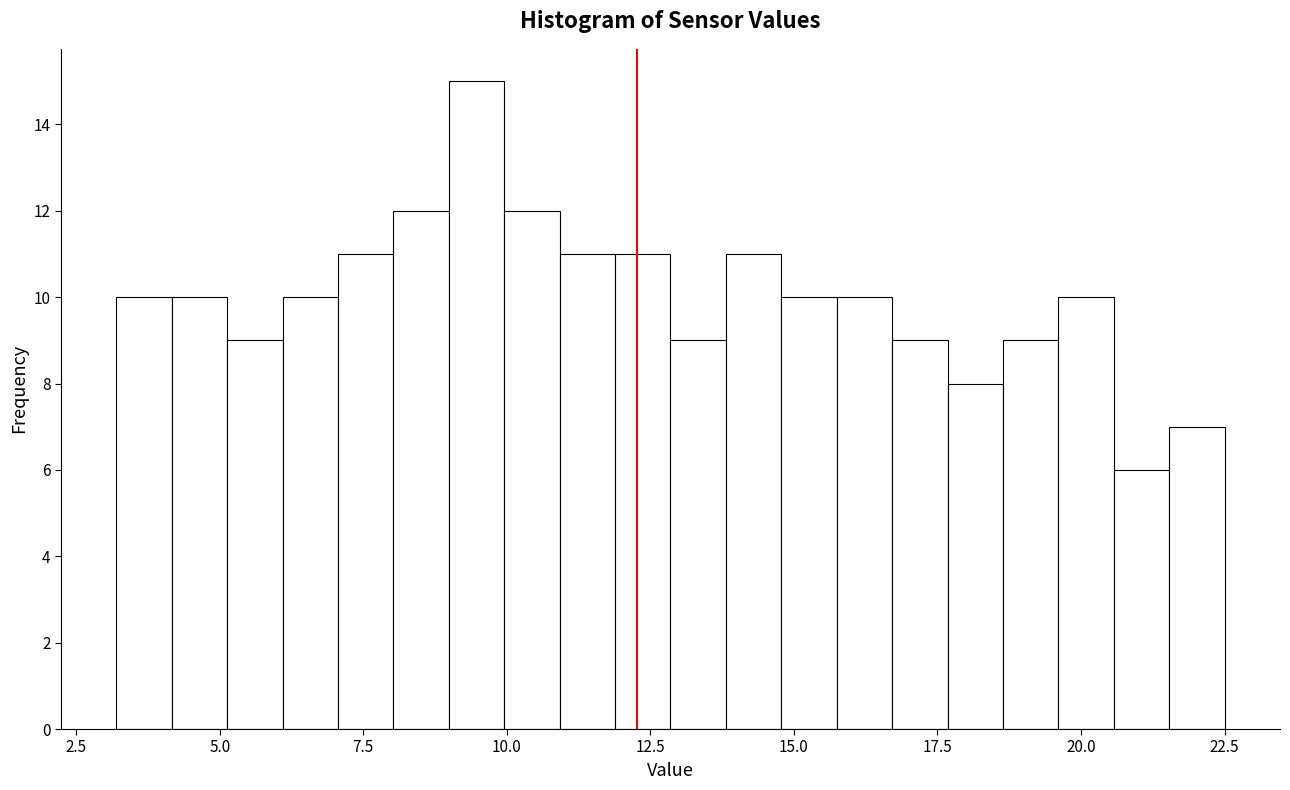

Read against the x-axis, roughly where is the centre of the tallest bar?

9.5